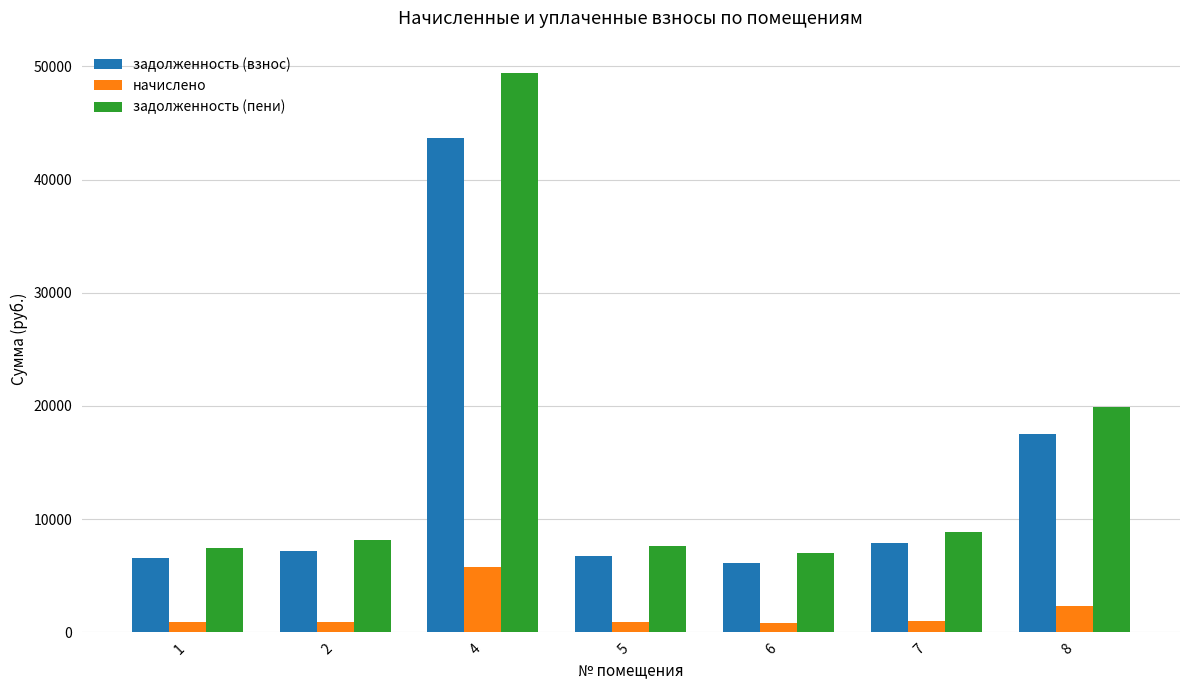

The задолженность (взнос) series shows 3189.4 at 5. True or false?

False